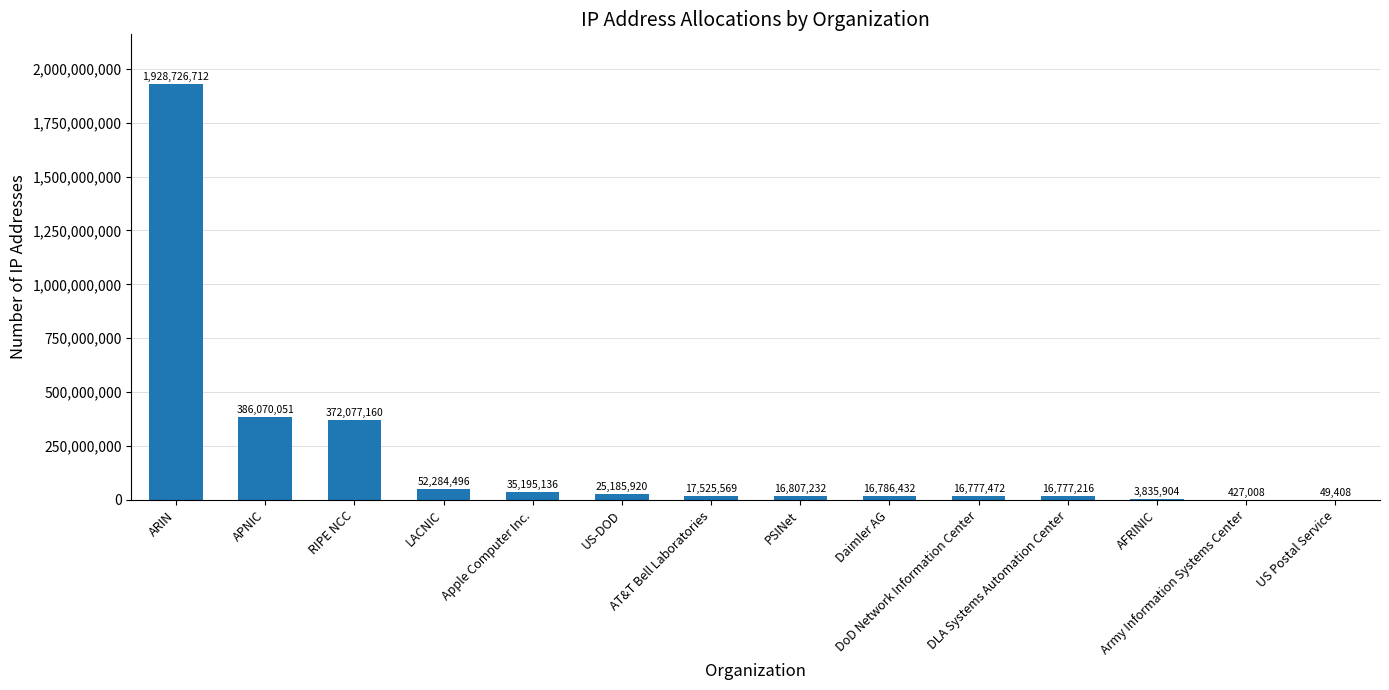

Reading right to left, what are all the values shown in this chart?

US Postal Service=49408	Army Information Systems Center=427008	AFRINIC=3835904	DLA Systems Automation Center=16777216	DoD Network Information Center=16777472	Daimler AG=16786432	PSINet=16807232	AT&T Bell Laboratories=17525569	US-DOD=25185920	Apple Computer Inc.=35195136	LACNIC=52284496	RIPE NCC=372077160	APNIC=386070051	ARIN=1928726712